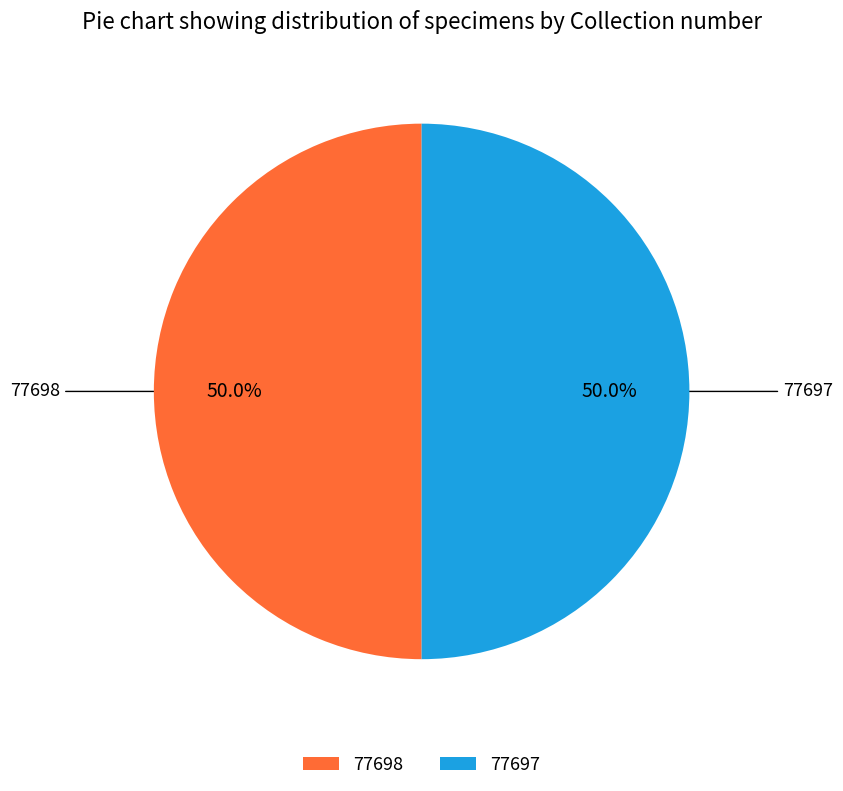

To the nearest percent, what percentage of the pie is 77698?

50%